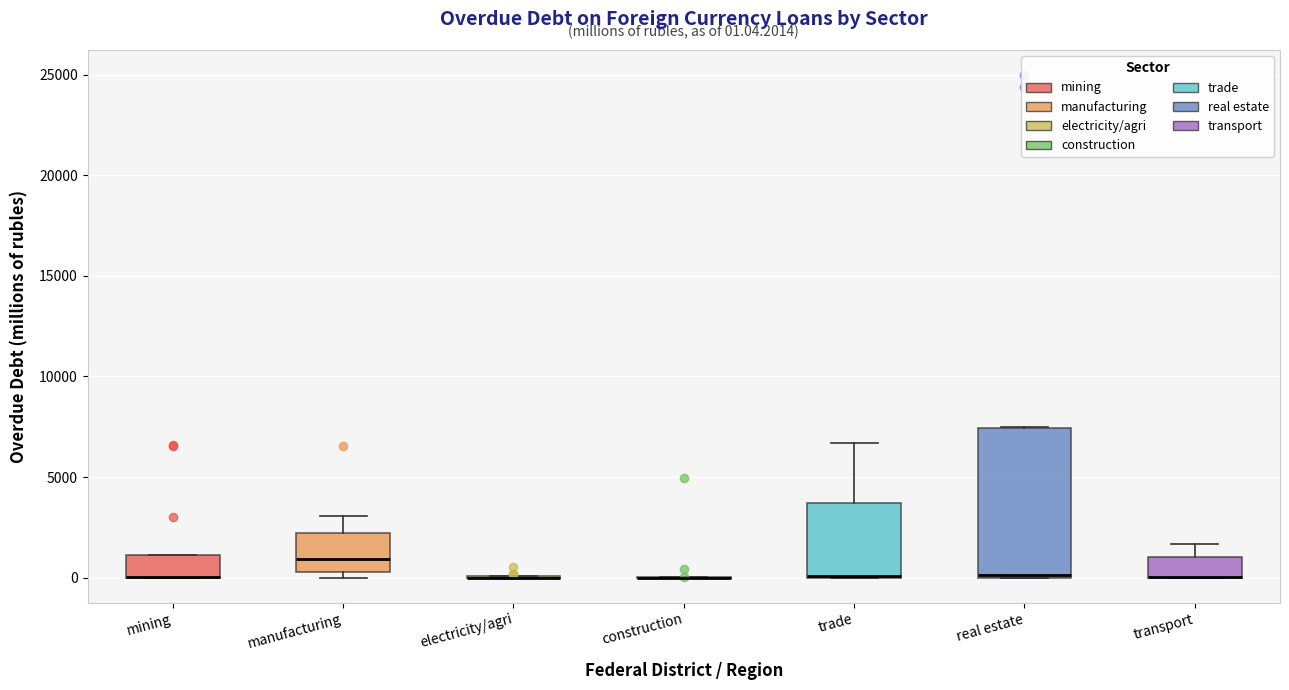

Comparing the boxes themselves (not the whiskers), which one is the tallest?

real estate